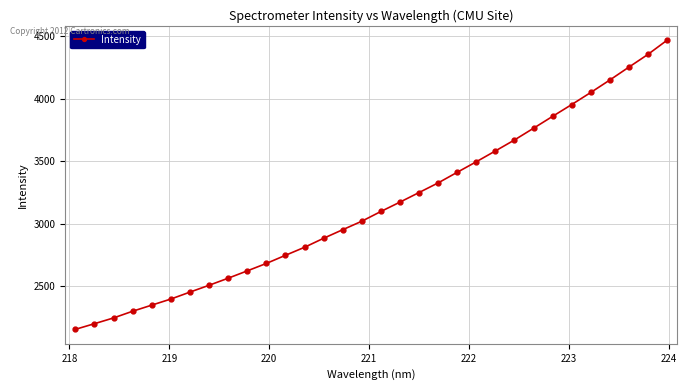

What is the maximum value shown in the chart?

4469.1